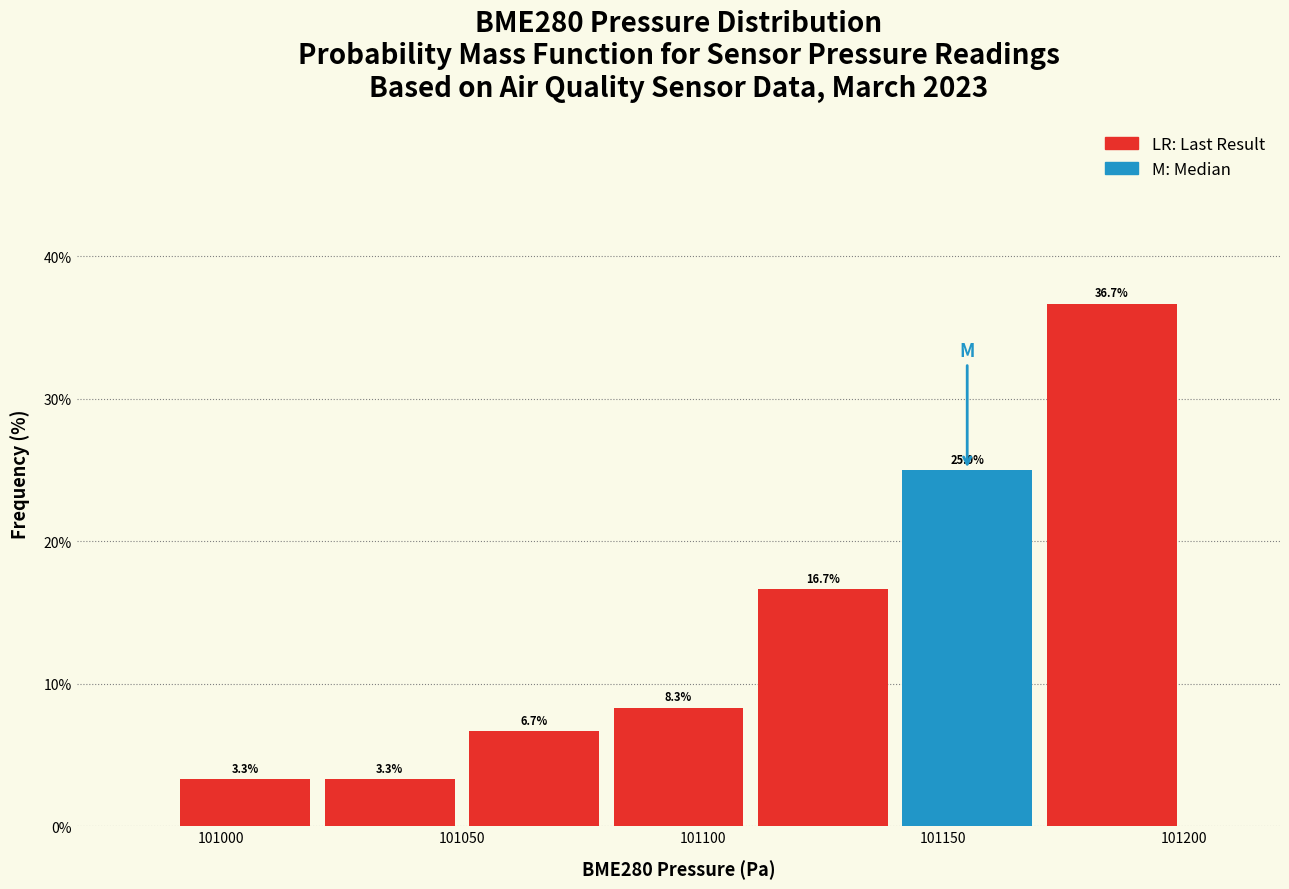

Reading left to right, list every bar in this chart as the range it spans on the x-axis followed by its height.

100990 to 101020: 3.3
101020 to 101050: 3.3
101050 to 101080: 6.7
101080 to 101110: 8.3
101110 to 101140: 16.7
101140 to 101170: 25.0
101170 to 101200: 36.7